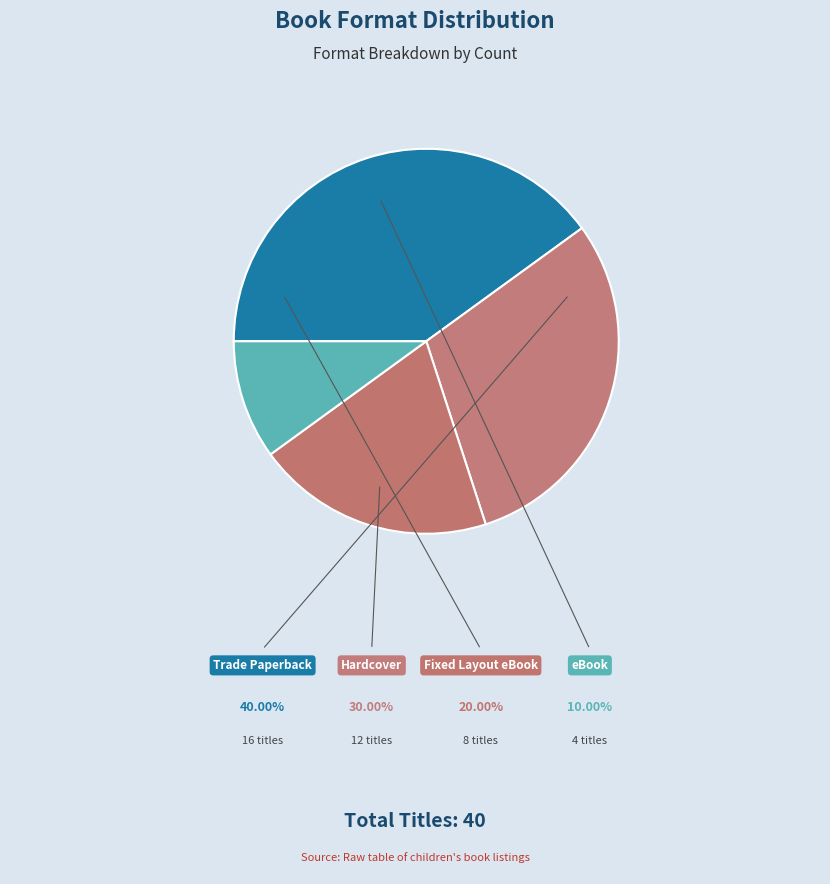

Count the number of slices in the pie.

4